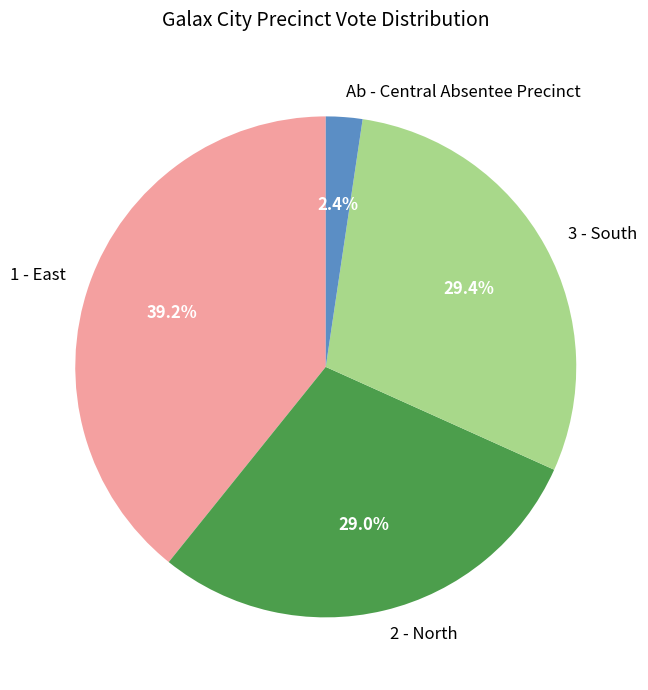

Which category has the smallest portion of the pie?

Ab - Central Absentee Precinct